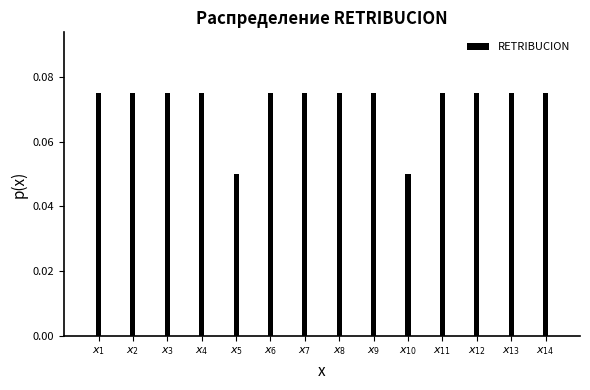

Count the values in the range 0 to 1.

14